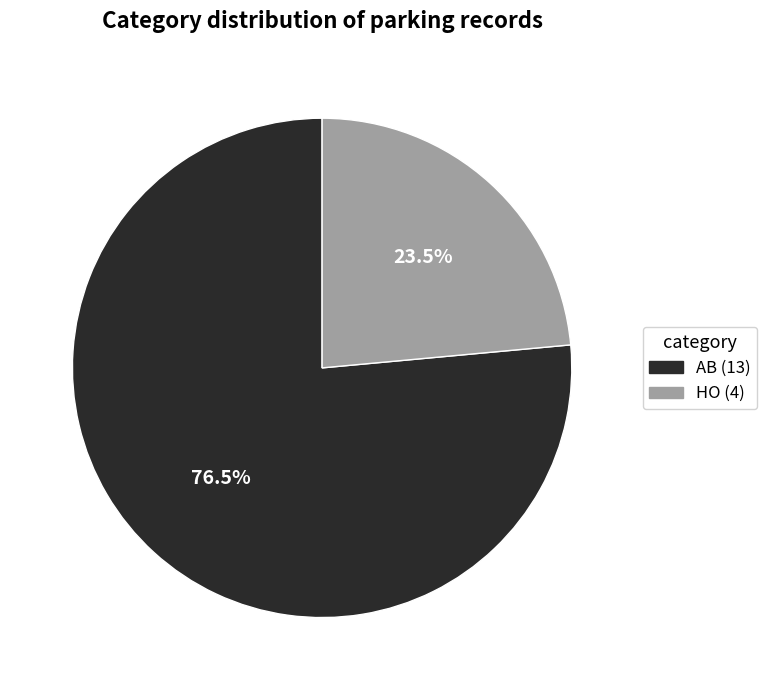

How many slices are in this pie chart?

2